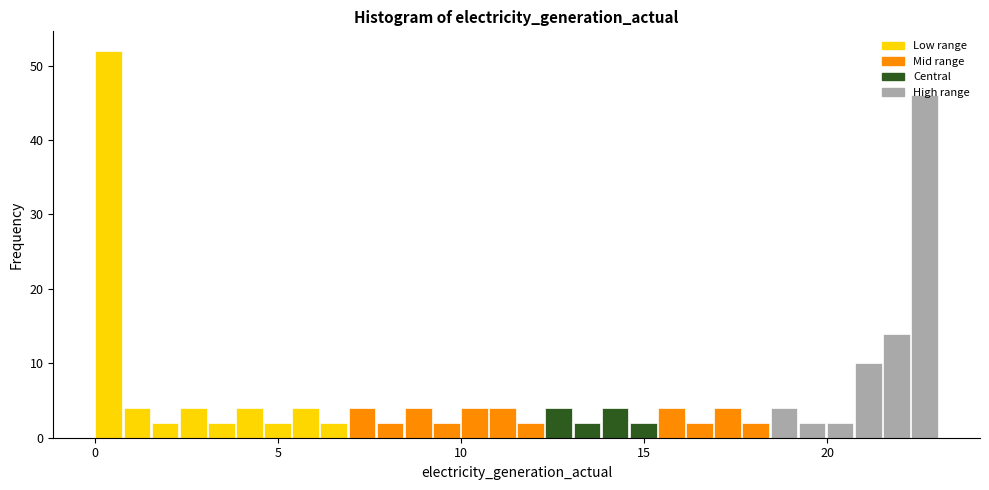

Read against the x-axis, roughly where is the centre of the tallest bar?

0.5